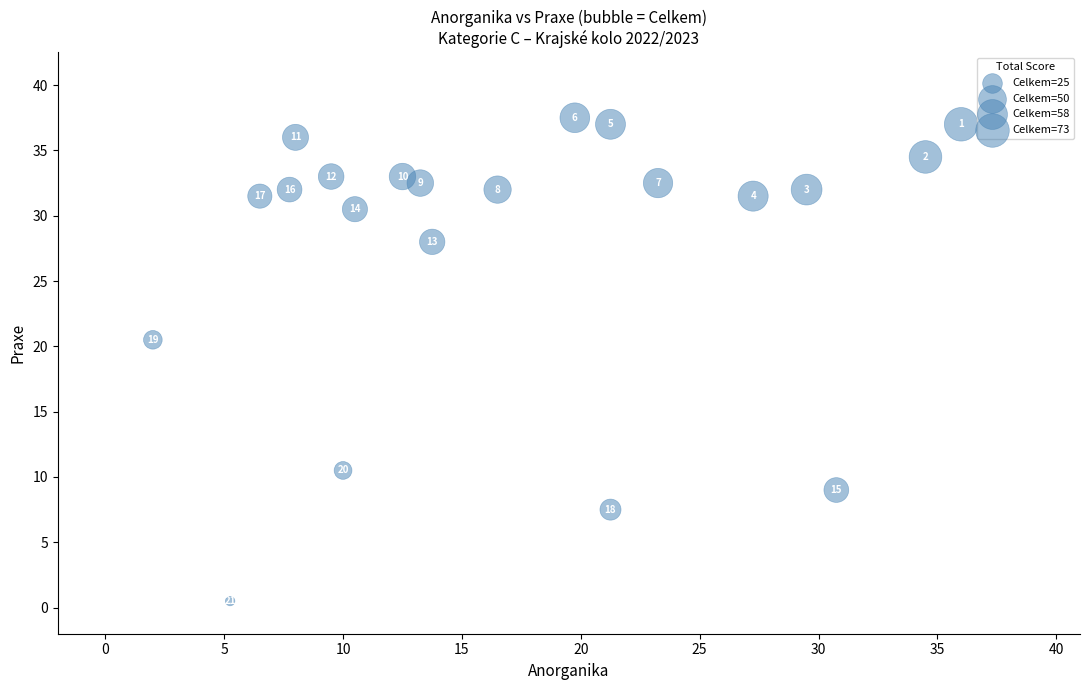

What is the range of Y values (max minus min)?

37.0